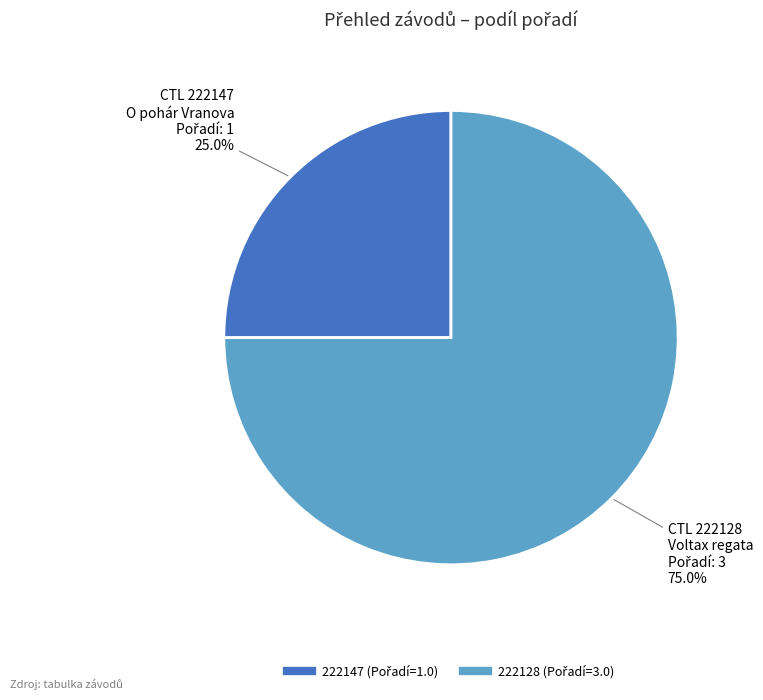

True or false: 222147 accounts for 14% of the total.

False